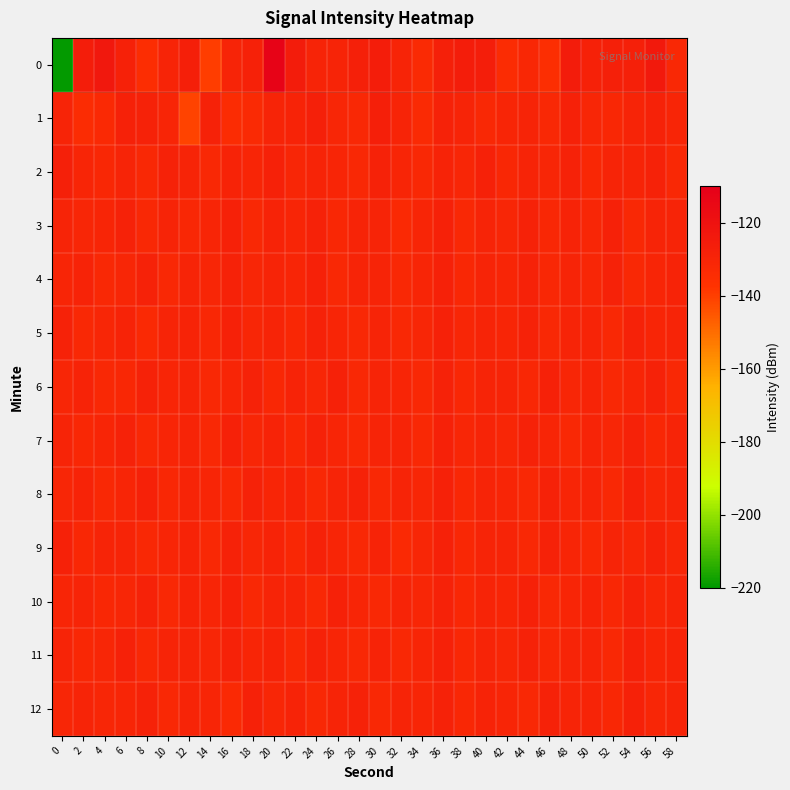

Reading left to right, what are all the values shown in this chart?

0: 0=-219.6	2=-126.0	4=-123.5	6=-128.1	8=-134.9	10=-129.4	12=-126.9	14=-139.9	16=-130.0	18=-128.4	20=-111.8	22=-125.9	24=-130.1	26=-129.4	28=-127.3	30=-126.2	32=-130.0	34=-132.9	36=-127.9	38=-126.1	40=-126.8	42=-134.3	44=-131.1	46=-135.0	48=-125.5	50=-128.3	52=-127.8	54=-127.8	56=-123.9	58=-132.0
1: 0=-129.8	2=-134.5	4=-132.4	6=-128.3	8=-128.9	10=-130.2	12=-141.3	14=-128.5	16=-134.2	18=-133.2	20=-130.0	22=-129.0	24=-128.0	26=-131.0	28=-132.0	30=-127.0	32=-130.0	34=-133.0	36=-128.5	38=-129.5	40=-131.5	42=-130.5	44=-129.8	46=-132.1	48=-128.3	50=-130.7	52=-131.2	54=-129.6	56=-128.9	58=-130.3
2: 0=-128.0	2=-130.5	4=-131.2	6=-129.8	8=-132.3	10=-128.7	12=-130.1	14=-131.5	16=-129.3	18=-130.6	20=-128.4	22=-131.0	24=-129.9	26=-130.2	28=-131.8	30=-128.6	32=-130.4	34=-132.0	36=-129.1	38=-130.9	40=-128.2	42=-131.3	44=-129.7	46=-130.8	48=-128.8	50=-131.1	52=-129.4	54=-130.0	56=-128.5	58=-131.6
3: 0=-129.5	2=-131.0	4=-130.2	6=-128.9	8=-132.1	10=-129.7	12=-131.3	14=-130.6	16=-128.3	18=-131.8	20=-129.2	22=-130.5	24=-128.7	26=-131.4	28=-130.0	30=-129.6	32=-132.4	34=-130.3	36=-128.1	38=-131.7	40=-129.9	42=-130.8	44=-128.6	46=-131.2	48=-129.3	50=-130.7	52=-128.4	54=-132.0	56=-130.1	58=-129.8
4: 0=-130.3	2=-129.1	4=-131.6	6=-130.8	8=-128.5	10=-131.9	12=-129.4	14=-130.7	16=-128.8	18=-131.0	20=-129.6	22=-130.4	24=-128.2	26=-131.5	28=-130.0	30=-129.7	32=-132.2	34=-130.6	36=-128.3	38=-131.3	40=-129.8	42=-130.2	44=-128.9	46=-131.1	48=-129.5	50=-130.9	52=-128.7	54=-131.7	56=-130.5	58=-129.0
5: 0=-128.6	2=-131.8	4=-130.9	6=-129.2	8=-132.5	10=-130.0	12=-129.3	14=-131.4	16=-128.1	18=-130.7	20=-129.9	22=-131.2	24=-128.8	26=-130.3	28=-131.6	30=-129.4	32=-132.3	34=-130.8	36=-128.4	38=-131.0	40=-129.6	42=-130.5	44=-128.7	46=-131.9	48=-130.1	50=-129.7	52=-131.5	54=-128.5	56=-130.4	58=-129.8
6: 0=-130.7	2=-129.3	4=-132.0	6=-131.1	8=-128.9	10=-130.2	12=-129.5	14=-131.8	16=-130.4	18=-128.6	20=-131.3	22=-129.0	24=-130.8	26=-128.3	28=-131.6	30=-129.9	32=-130.5	34=-132.1	36=-128.7	38=-131.4	40=-130.0	42=-129.6	44=-131.2	46=-128.2	48=-130.9	50=-129.4	52=-131.7	54=-130.3	56=-128.8	58=-131.5
7: 0=-129.4	2=-131.1	4=-130.6	6=-128.5	8=-131.9	10=-130.2	12=-129.7	14=-131.5	16=-128.3	18=-130.8	20=-129.1	22=-131.3	24=-128.7	26=-130.4	28=-132.0	30=-129.8	32=-130.1	34=-131.6	36=-128.4	38=-130.7	40=-129.5	42=-131.0	44=-128.9	46=-130.3	48=-132.2	50=-129.6	52=-130.9	54=-128.6	56=-131.4	58=-130.0
8: 0=-130.9	2=-129.2	4=-131.7	6=-130.5	8=-128.4	10=-131.2	12=-129.8	14=-130.3	16=-132.1	18=-128.7	20=-130.6	22=-129.1	24=-131.5	26=-130.0	28=-128.5	30=-131.8	32=-129.4	34=-130.7	36=-128.2	38=-131.1	40=-129.9	42=-130.4	44=-132.3	46=-128.8	48=-130.2	50=-129.5	52=-131.6	54=-128.3	56=-130.8	58=-129.7
9: 0=-128.3	2=-131.4	4=-130.1	6=-129.7	8=-132.0	10=-130.6	12=-129.0	14=-131.8	16=-128.5	18=-130.9	20=-129.3	22=-131.1	24=-128.6	26=-130.4	28=-131.7	30=-129.2	32=-132.4	34=-130.8	36=-128.1	38=-131.3	40=-130.0	42=-129.6	44=-131.5	46=-128.9	48=-130.3	50=-132.1	52=-129.4	54=-130.7	56=-128.7	58=-131.0
10: 0=-130.4	2=-129.8	4=-131.2	6=-130.9	8=-128.6	10=-131.5	12=-129.1	14=-130.6	16=-128.3	18=-131.9	20=-130.0	22=-129.5	24=-131.7	26=-128.4	28=-130.3	30=-132.0	32=-129.7	34=-130.8	36=-128.8	38=-131.1	40=-129.4	42=-130.5	44=-128.2	46=-131.6	48=-130.2	50=-129.3	52=-131.3	54=-128.7	56=-130.7	58=-129.9
11: 0=-129.6	2=-131.3	4=-130.7	6=-128.4	8=-132.2	10=-130.1	12=-129.8	14=-131.0	16=-128.5	18=-130.4	20=-129.2	22=-131.7	24=-128.9	26=-130.3	28=-131.5	30=-129.0	32=-132.3	34=-130.6	36=-128.2	38=-131.2	40=-129.7	42=-130.9	44=-128.6	46=-131.4	48=-130.0	50=-129.5	52=-131.8	54=-128.3	56=-130.5	58=-129.1
12: 0=-130.8	2=-129.4	4=-131.0	6=-130.3	8=-128.7	10=-131.6	12=-129.9	14=-130.2	16=-132.4	18=-128.1	20=-130.7	22=-129.3	24=-131.5	26=-130.0	28=-128.8	30=-131.9	32=-129.6	34=-130.4	36=-128.5	38=-131.1	40=-129.0	42=-130.6	44=-132.0	46=-128.9	48=-130.1	50=-129.4	52=-131.3	54=-128.2	56=-130.9	58=-129.7